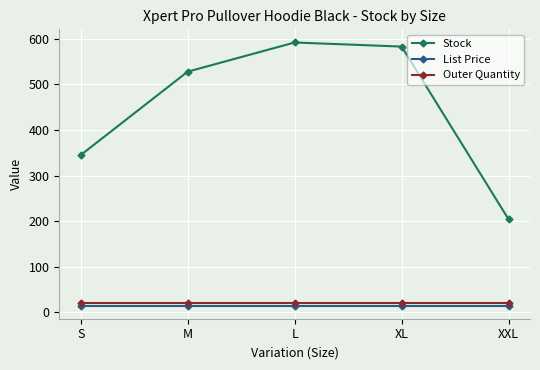

What is the greatest value displayed?

592.0